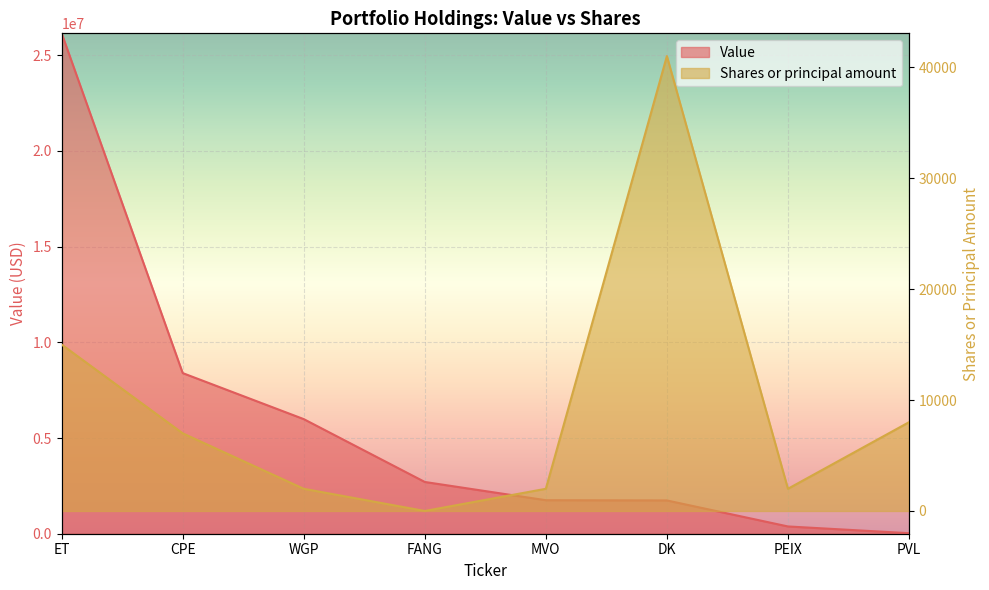

Reading right to left, transcribe all the data shown in this chart.

Shares or principal amount: 8000	2000	41000	2000	0	2000	7000	15000
Value: 28000	380000	1739000	1751000	2704000	5988000	8393000	26145000